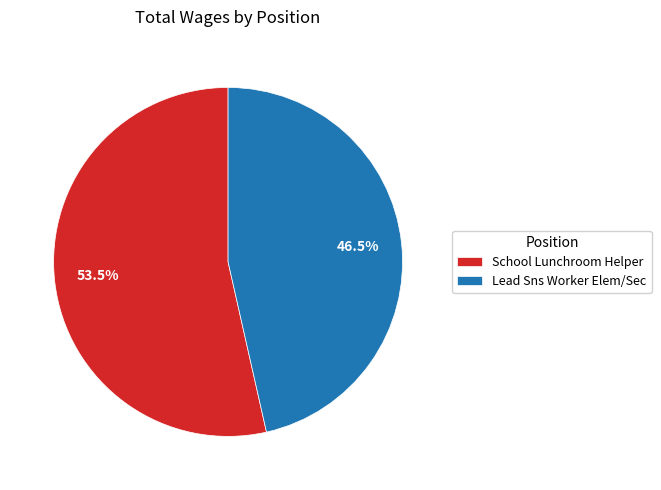

Combined, do Lead Sns Worker Elem/Sec and School Lunchroom Helper account for over 50%?

Yes